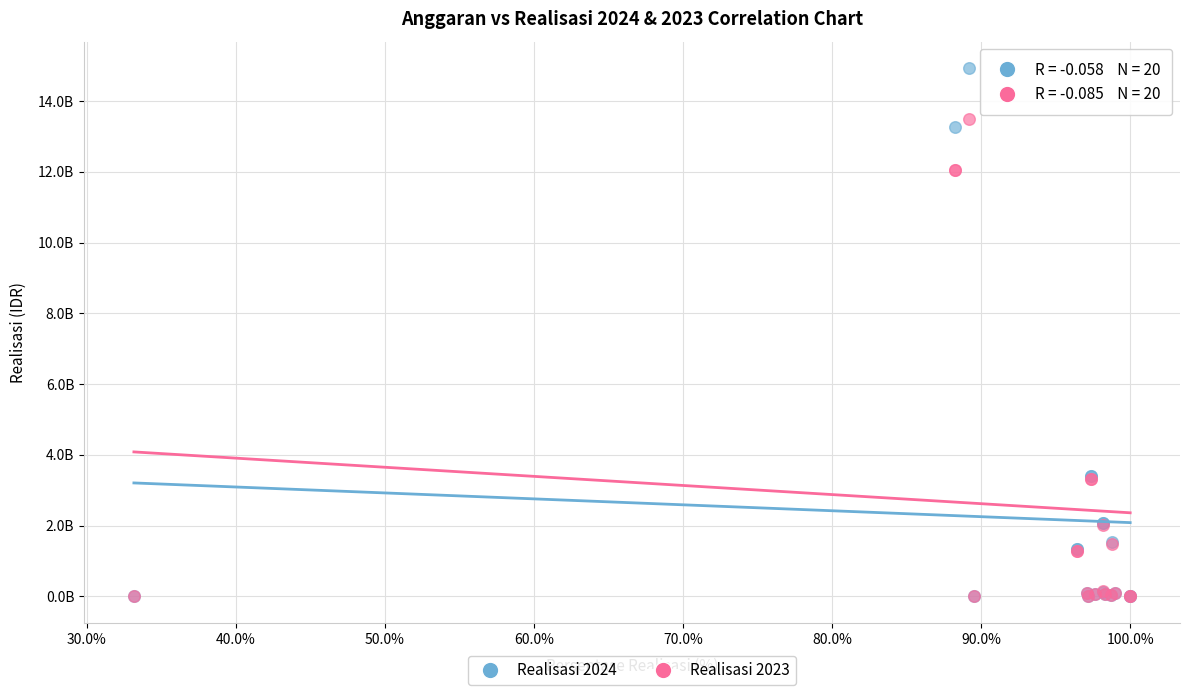

What are all the series names shown in the legend?

Realisasi 2024, Realisasi 2023